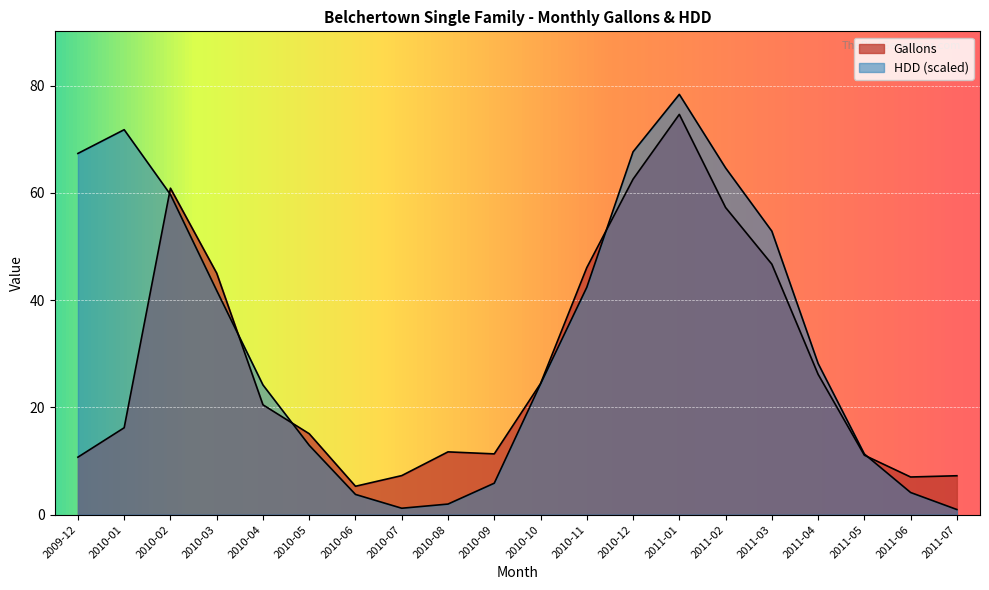

What position from the right is 2010-03?

17